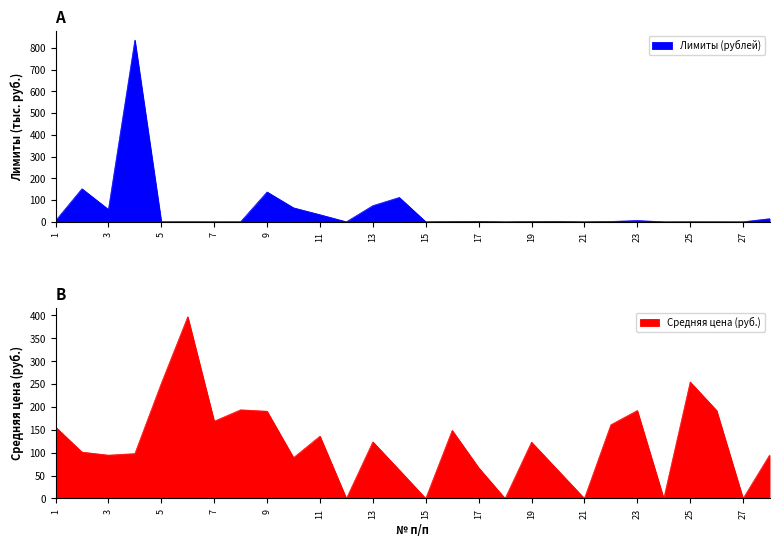

Count the number of categories in the chart.

28